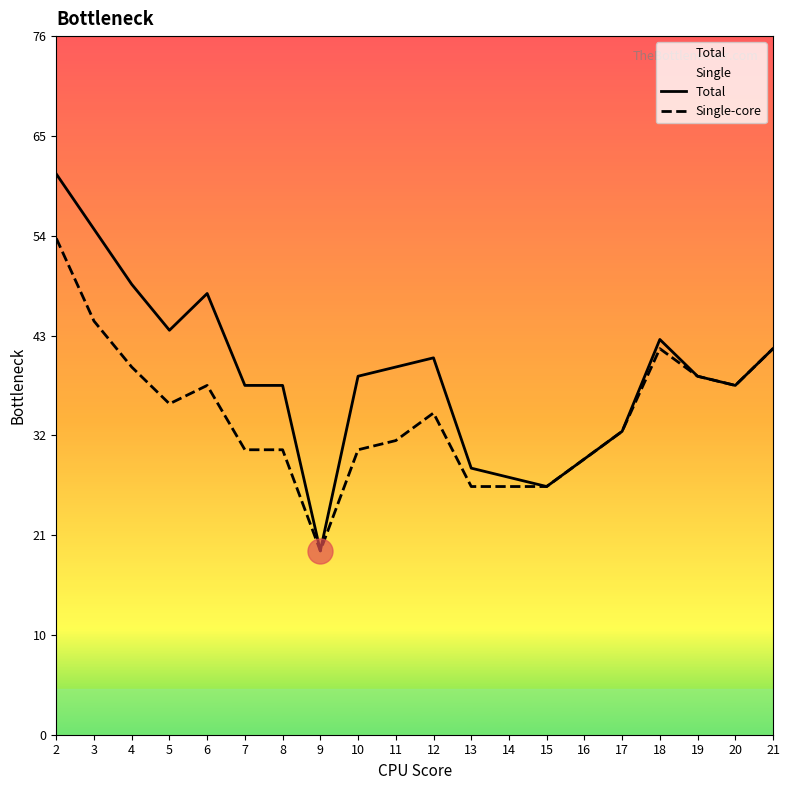

What is the maximum value shown in the chart?

61